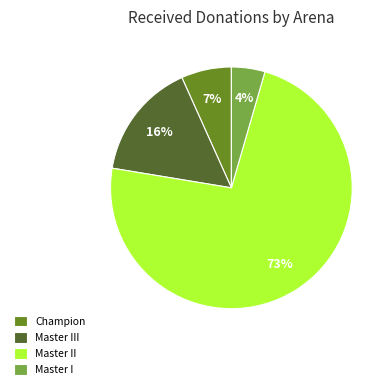

True or false: Master III accounts for 24% of the total.

False